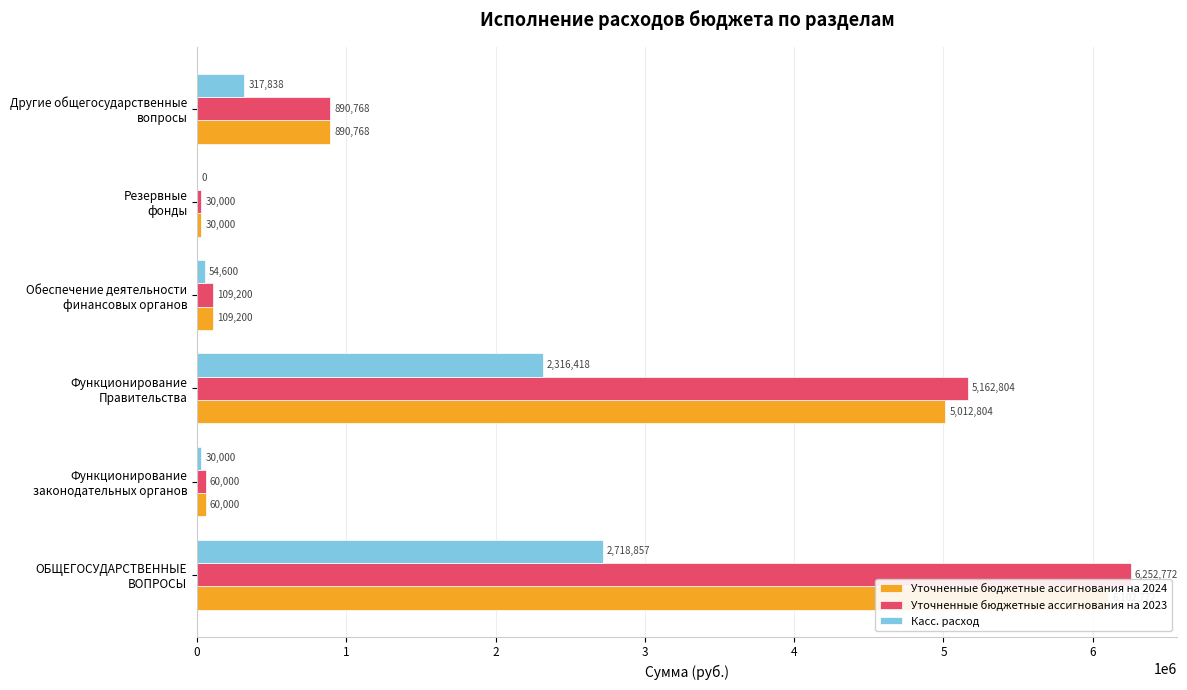

What is the value of the Уточненные бюджетные ассигнования на 2023 bar at the 6th from the left?

890768.0